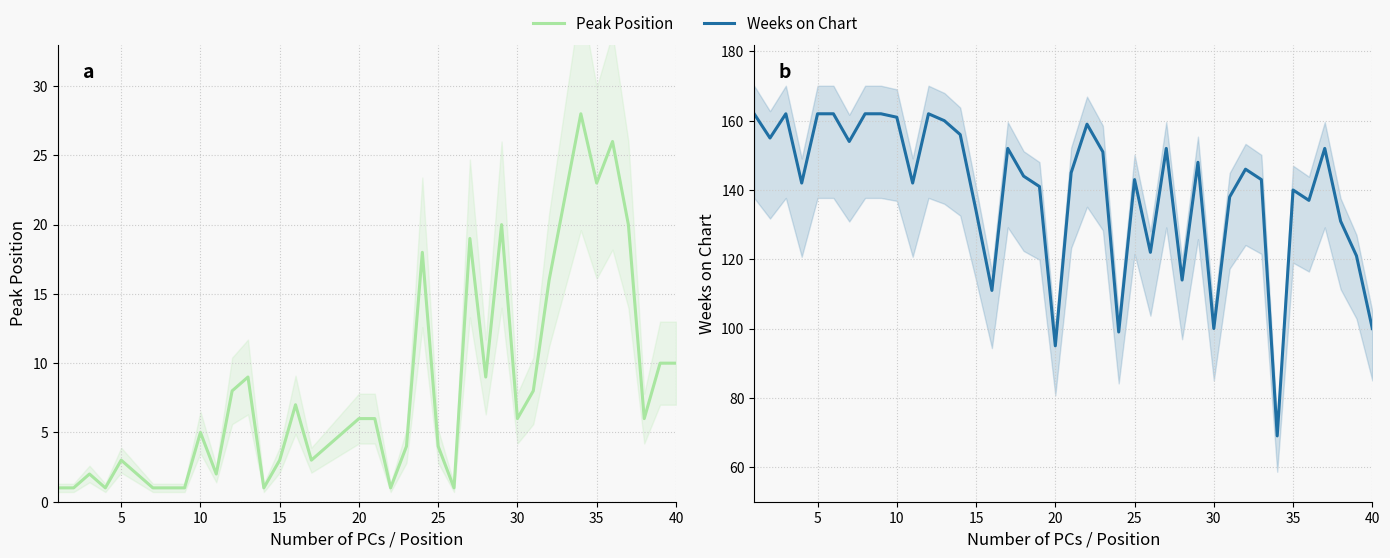

True or false: Weeks on Chart has more than 0 interior local peaks.

True